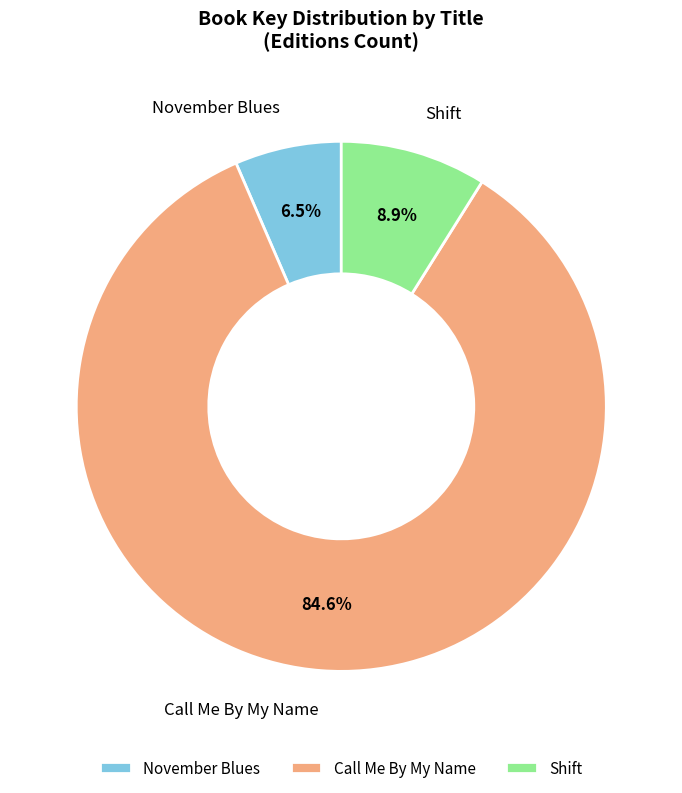

To the nearest percent, what portion does Shift represent?

9%